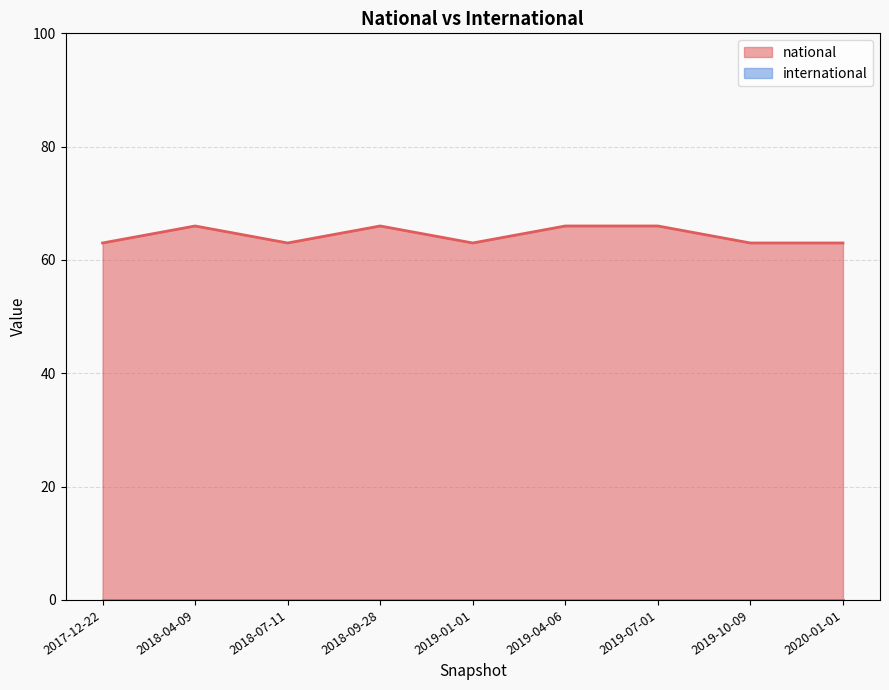

True or false: the data has more than 2 interior local peaks.

False